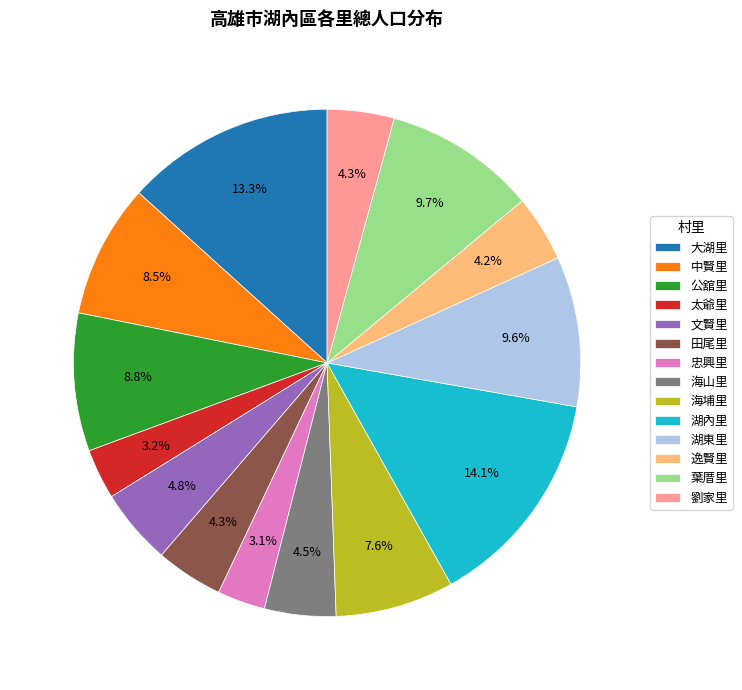

Approximately how many times larger is the value at 田尾里 compared to 文賢里?

0.9